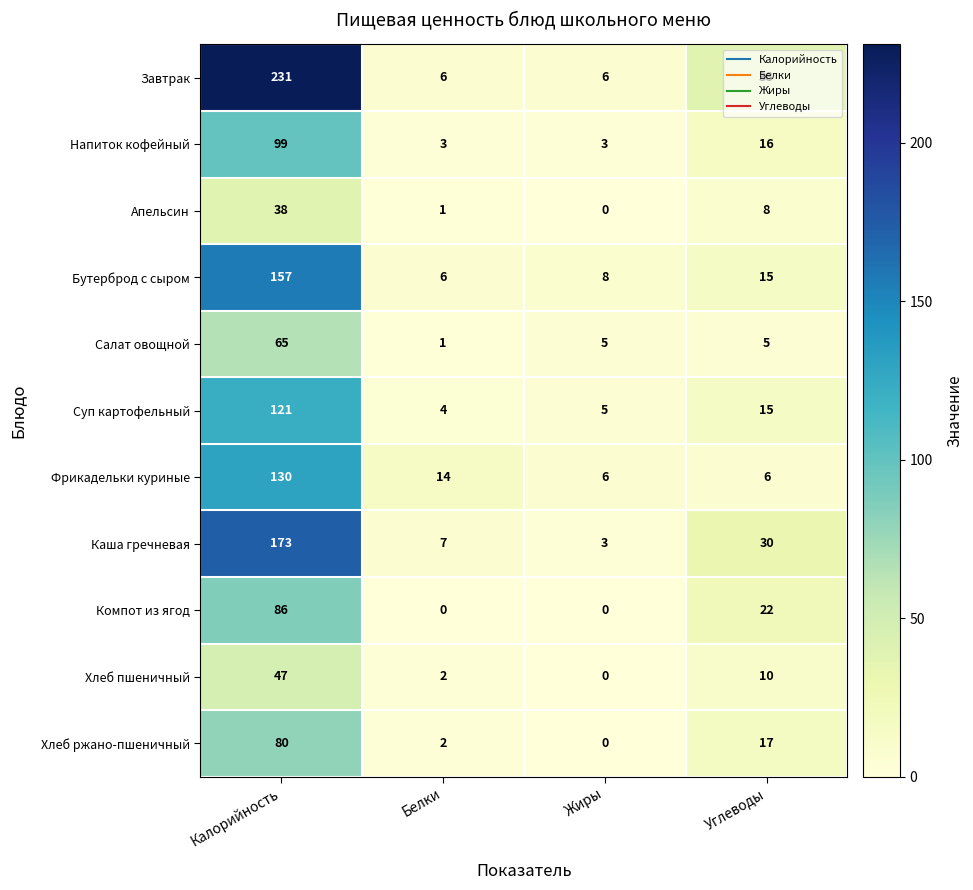

True or false: Хлеб ржано-пшеничный has a value of 80 at Калорийность.

True